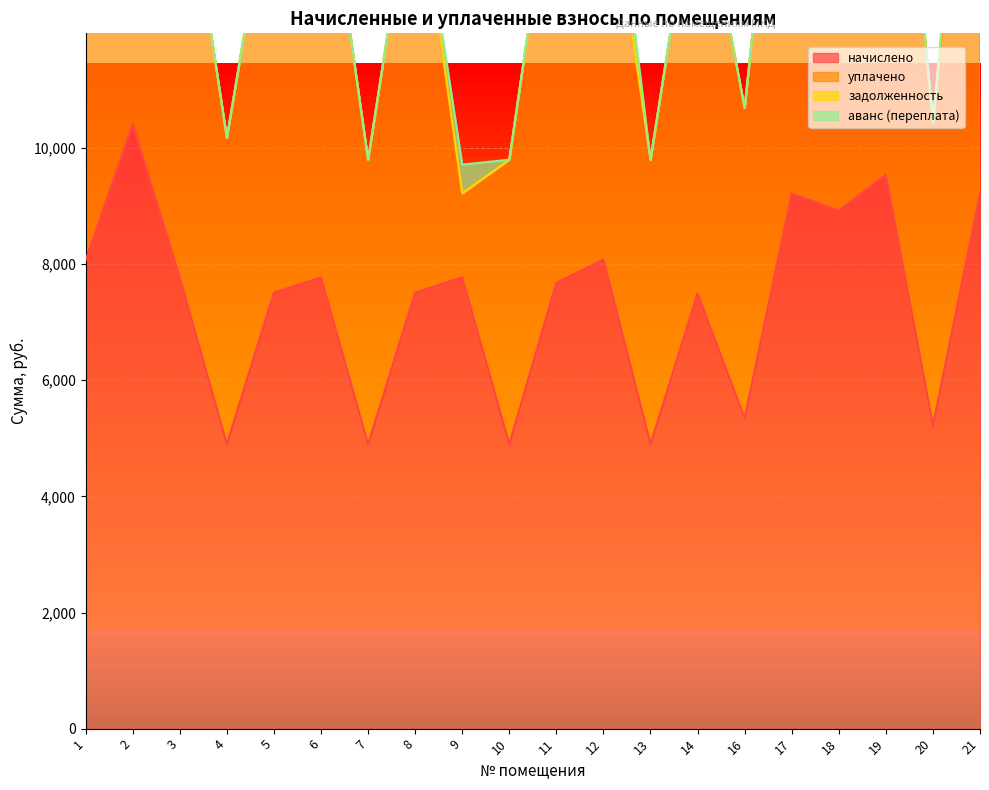

What is the lowest value of the начислено series?

4899.8